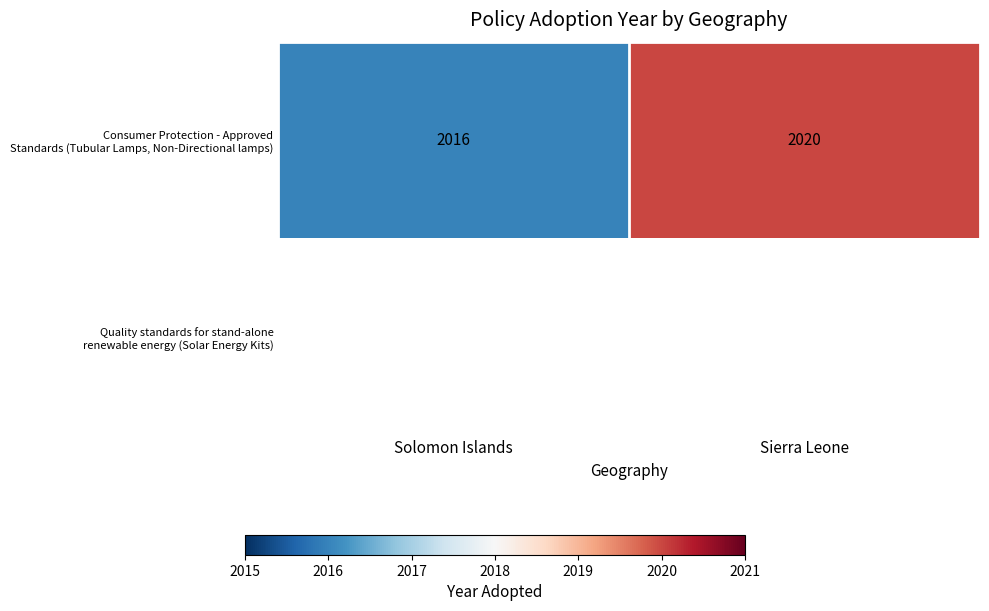

Count the Consumer Protection - Approved Standards (Tubular Lamps, Non-Directional lamps) values in the range 2016 to 2020.

2